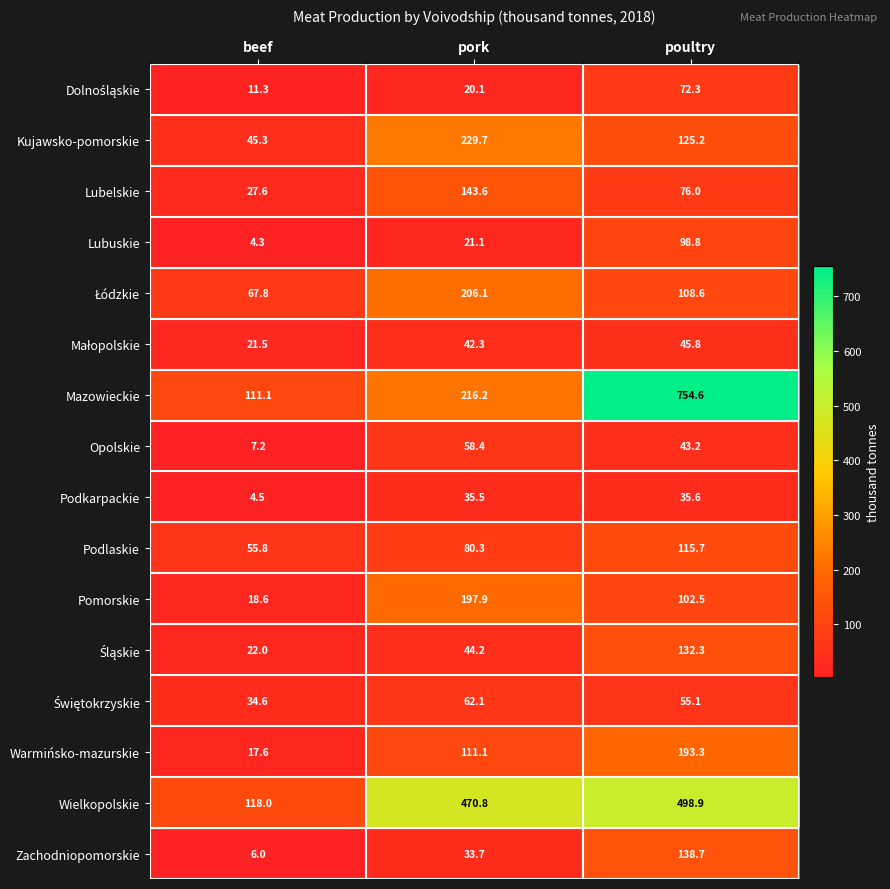

What is the smallest value displayed?

4.3